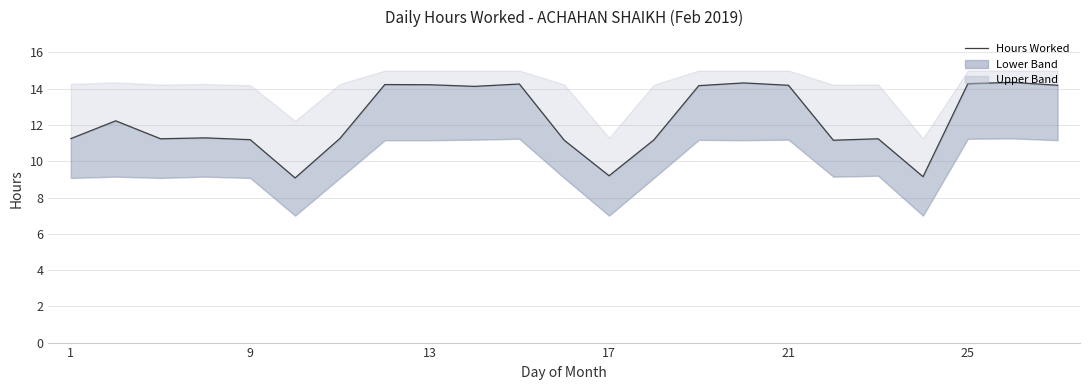

How many points are lower than both their immediate neighbors (excluding endpoints)?

6